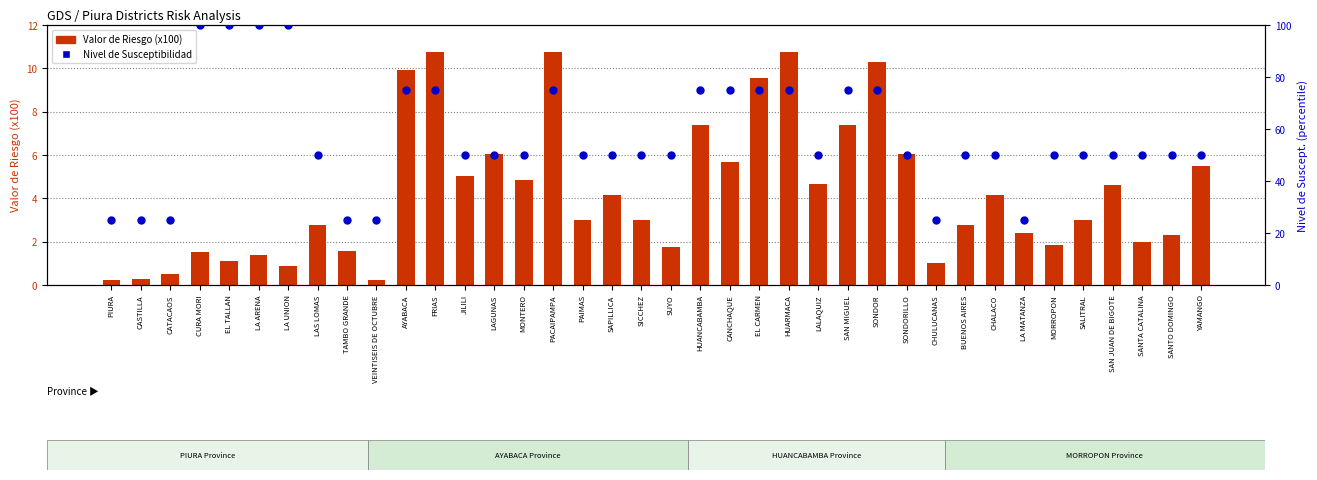

What is the total value across all series at LALAQUIZ?

54.7